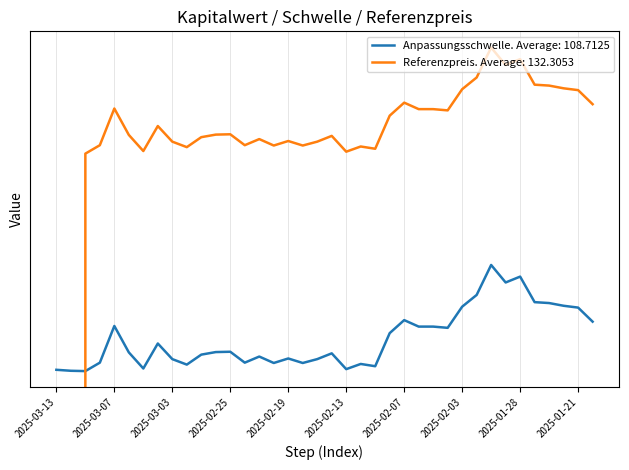

What is the maximum value shown in the chart?

151.5